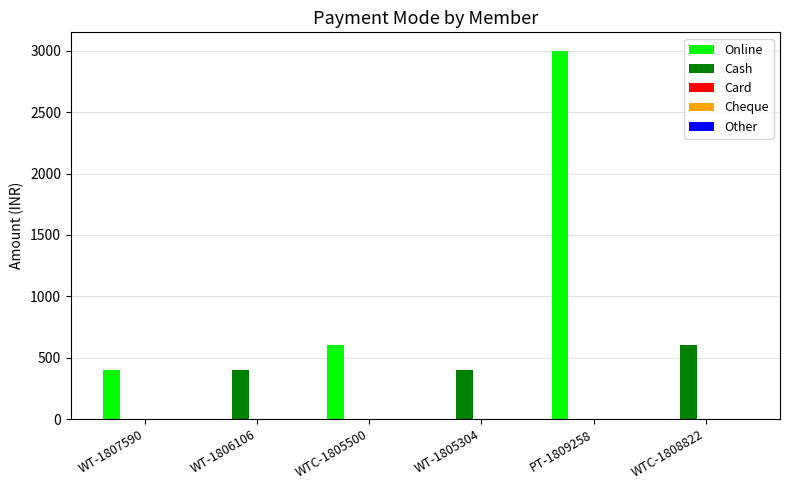

At which label is Online closest to 1500?

WTC-1805500